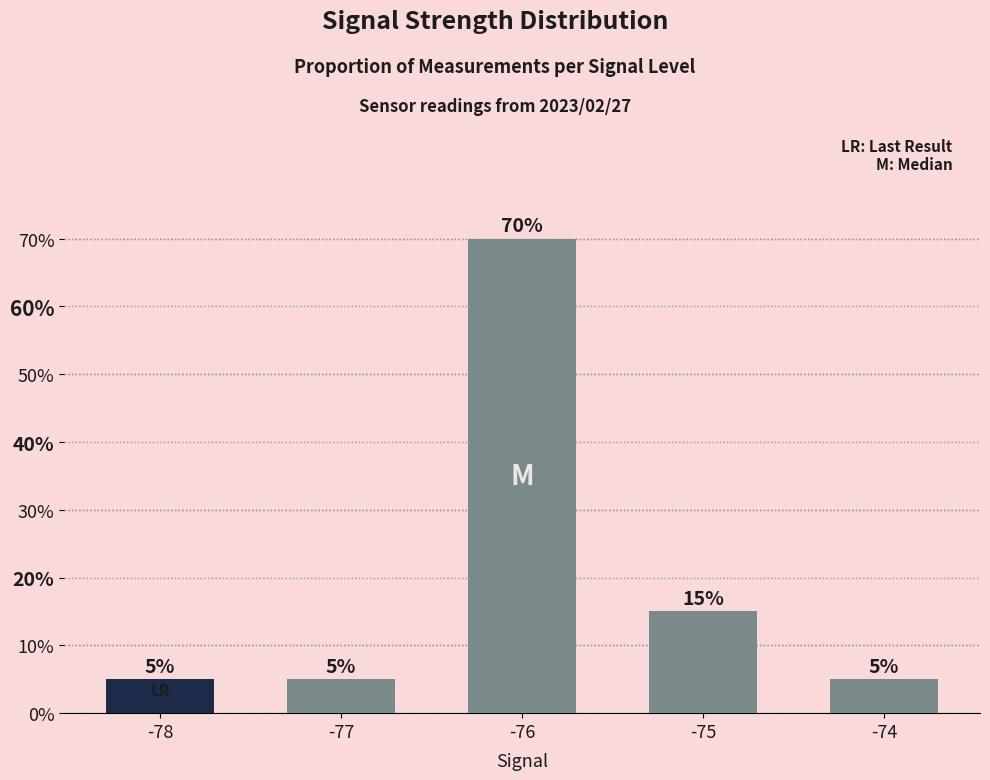

Does the chart contain any negative values?

No